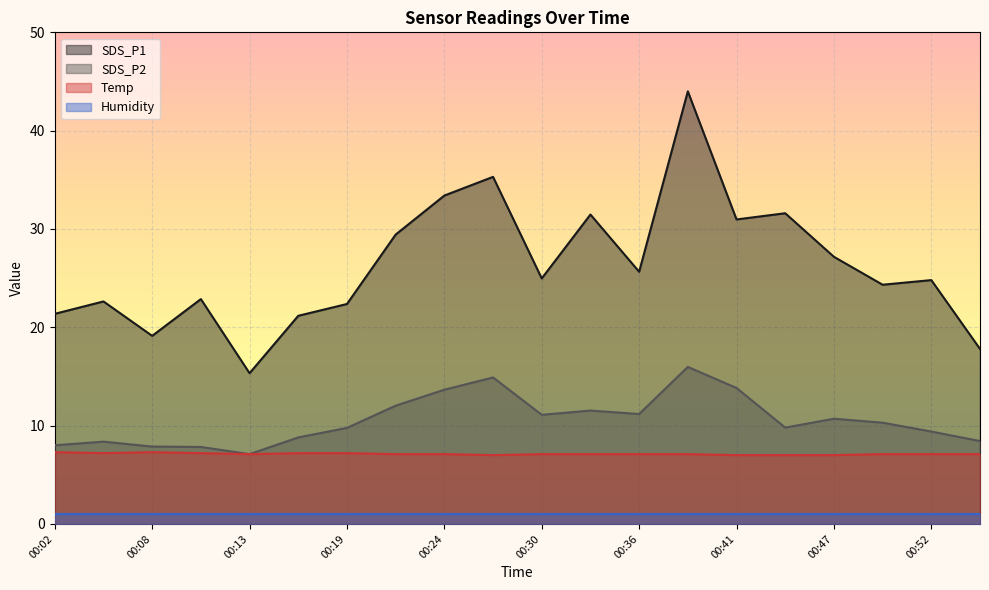

Does the chart display data point markers on the line(s)?

No